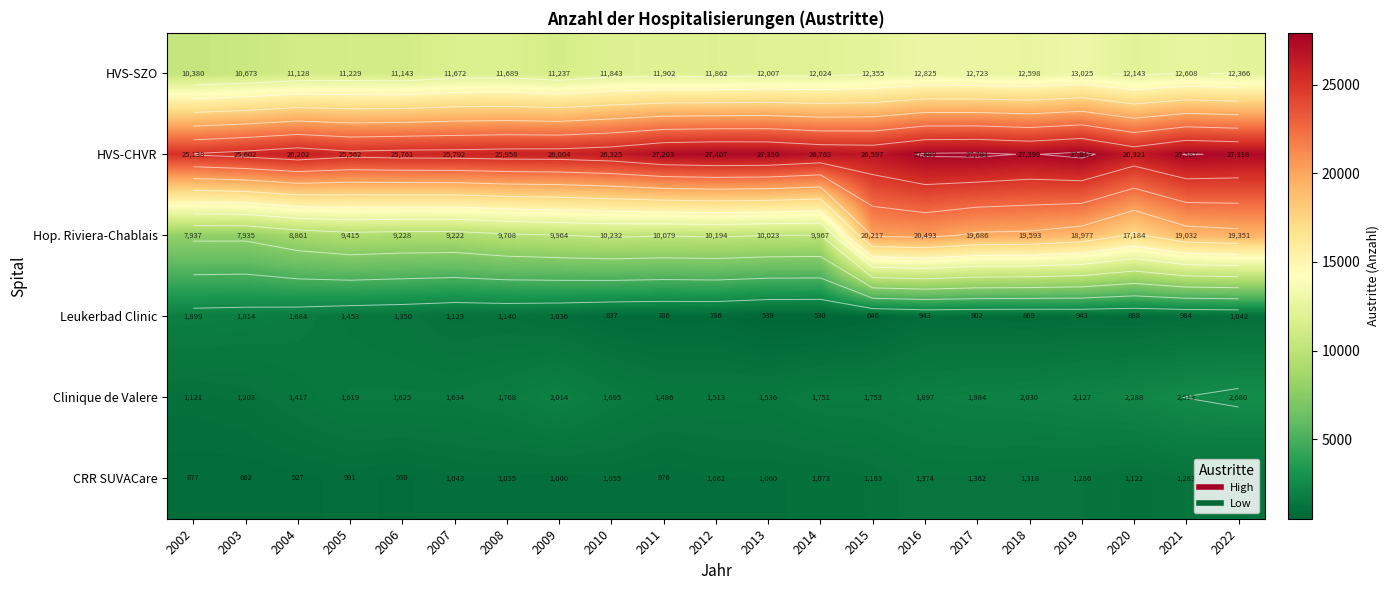

What is the highest value of the Hop. Riviera-Chablais series?

20493